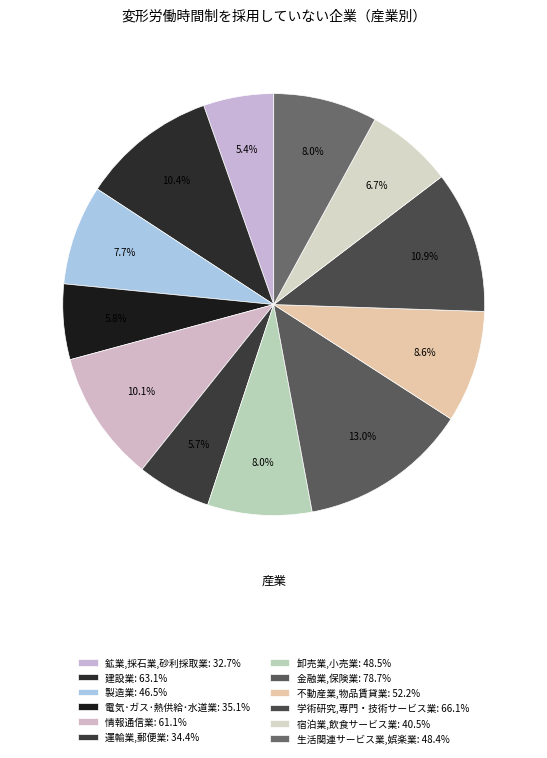

Approximately how many times larger is the value at 宿泊業,飲食サービス業 compared to 製造業?

0.9